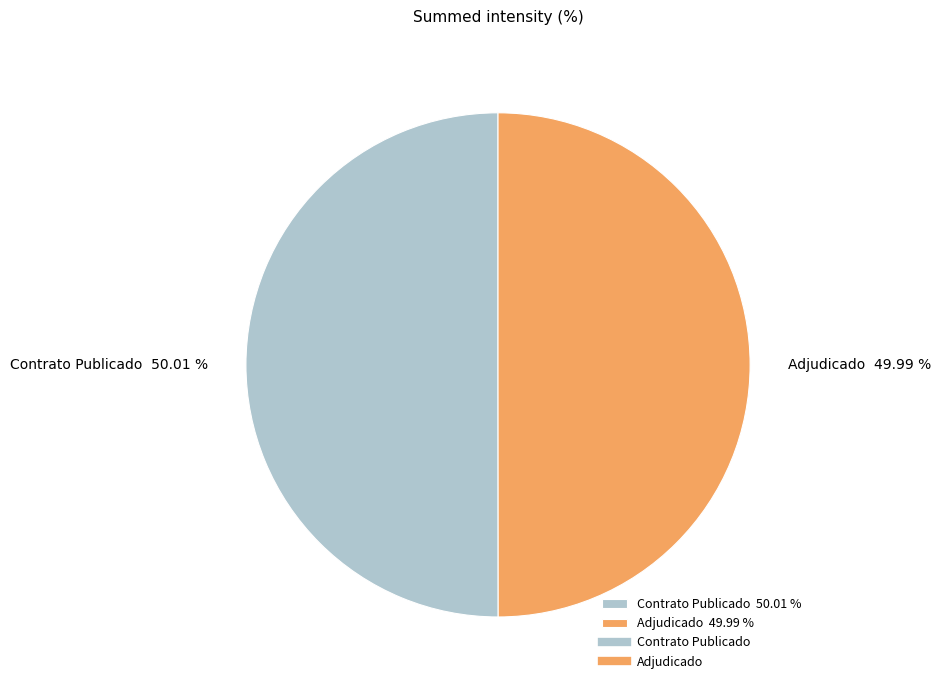

Is there a majority slice in this chart?

Yes